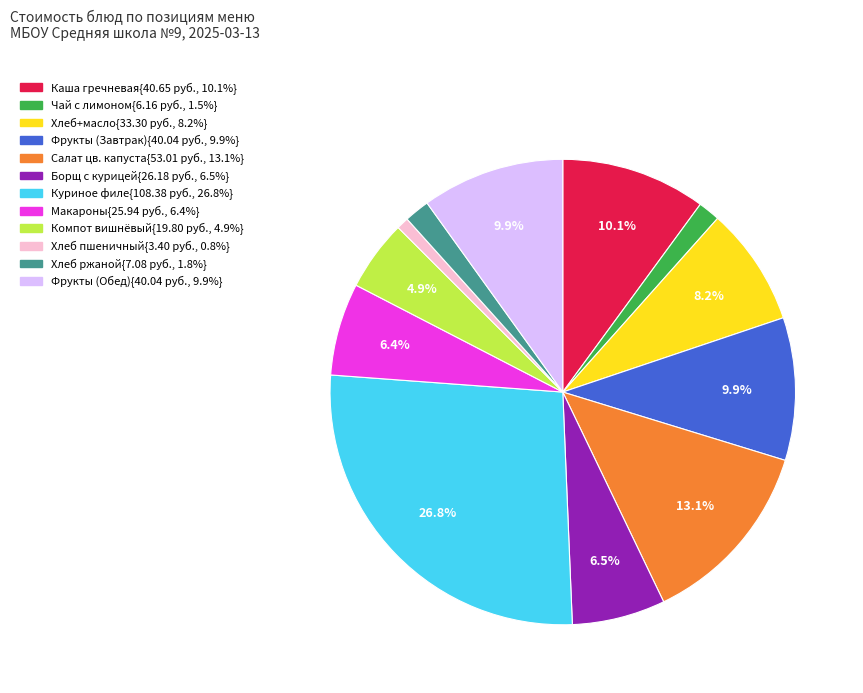

Is there any slice that represents more than half of the pie?

No